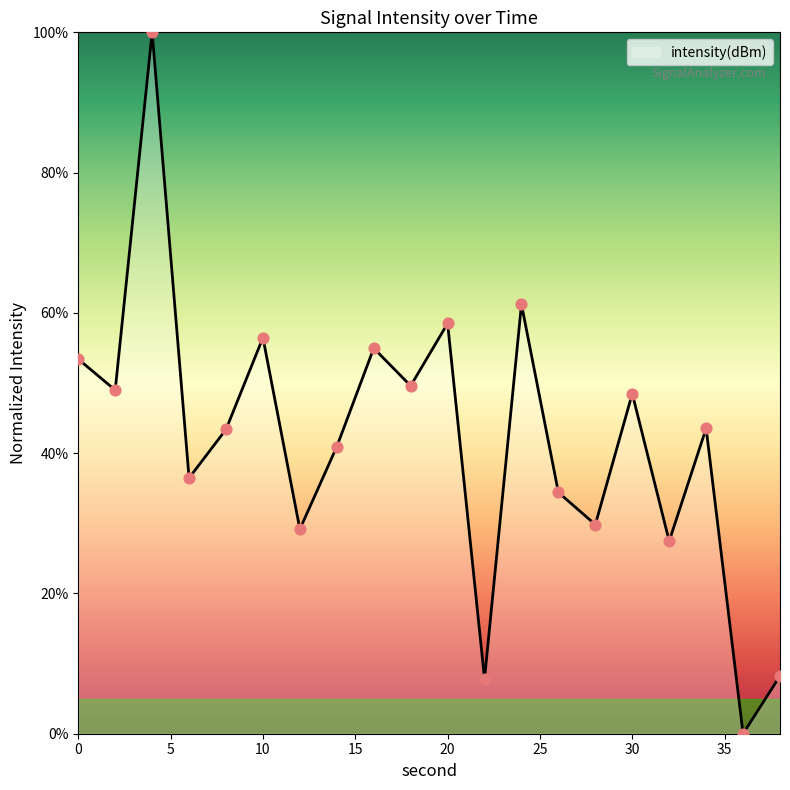

What is the difference between the maximum and minimum values?

100.0